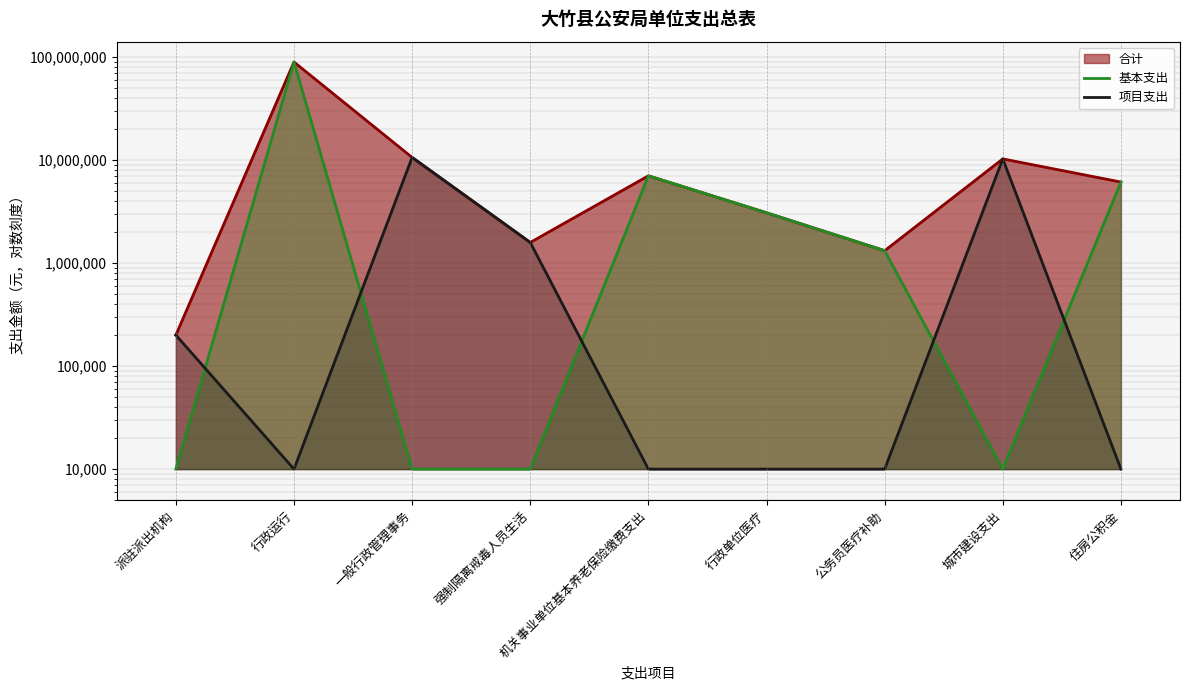

Which series ends up on top after the final intersection of 项目支出 and 基本支出?

基本支出